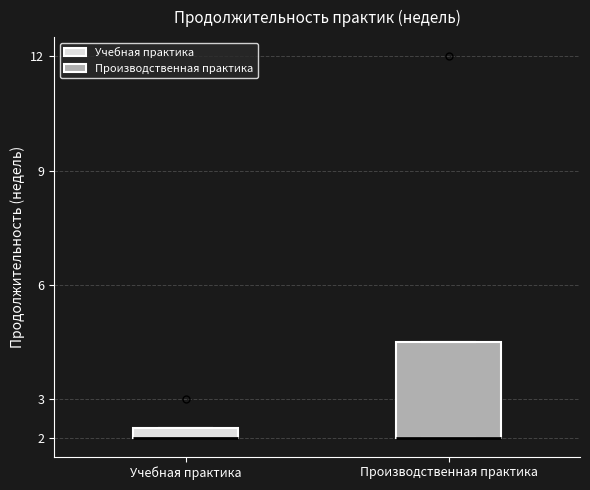

Reading left to right, read every box against the y-axis: the position of its median line, the range the box covers, and the ends of its whiskers. The values are not printed on the chart, so give them approximately, as read against the axis.

Учебная практика: median 2.0 (drawn on the box's lower edge), box 2.0 to 2.3, whiskers 2.0 to 2.3
Производственная практика: median 2.0 (drawn on the box's lower edge), box 2.0 to 4.5, whiskers 2.0 to 4.5